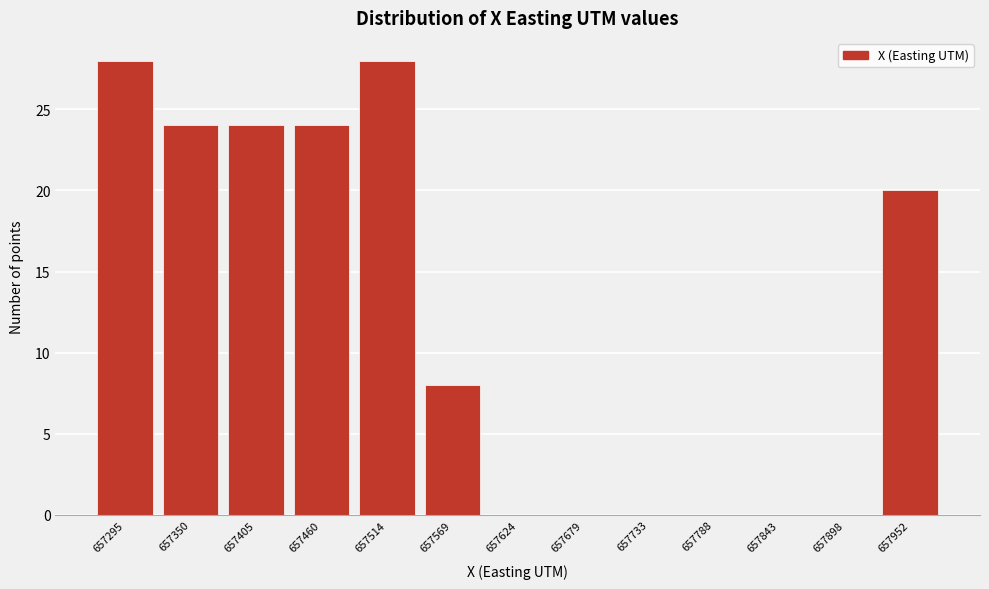

Reading right to left, transcribe all the data shown in this chart.

657952=20	657898=0	657843=0	657788=0	657733=0	657679=0	657624=0	657569=8	657514=28	657460=24	657405=24	657350=24	657295=28